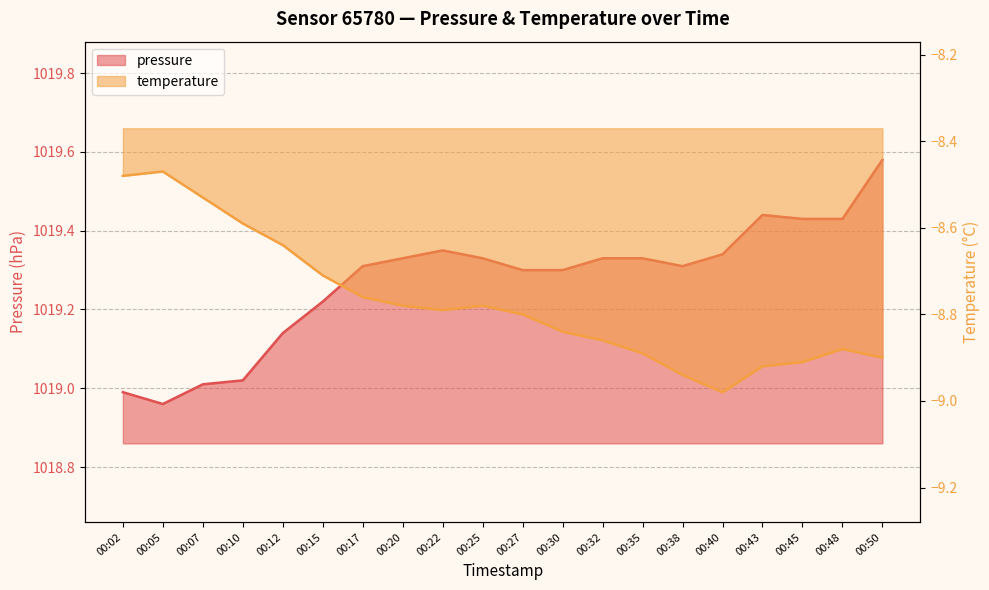

How many categories are shown in the chart?

20